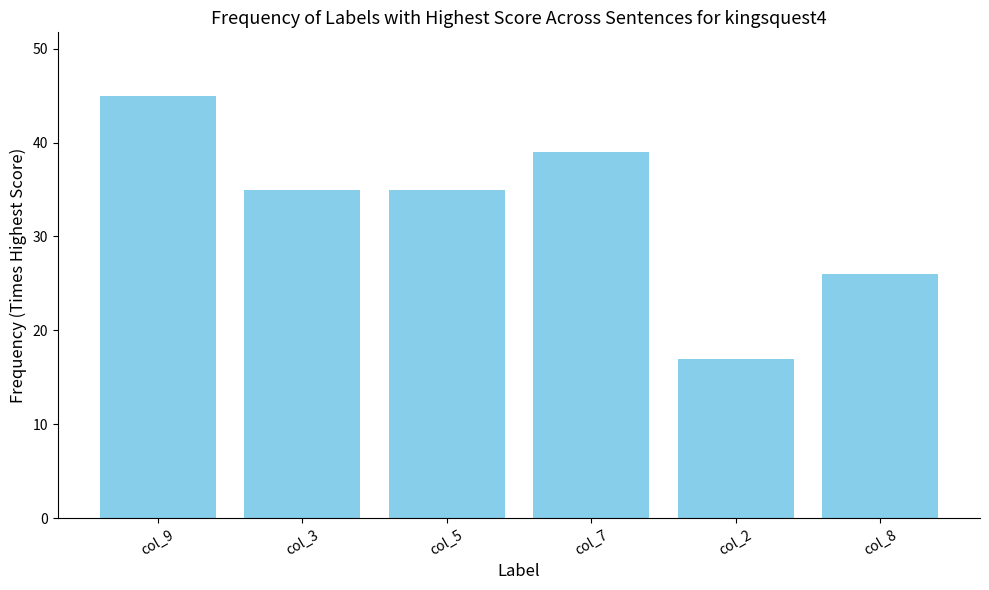

What is the change in value from col_7 to col_2?

-22